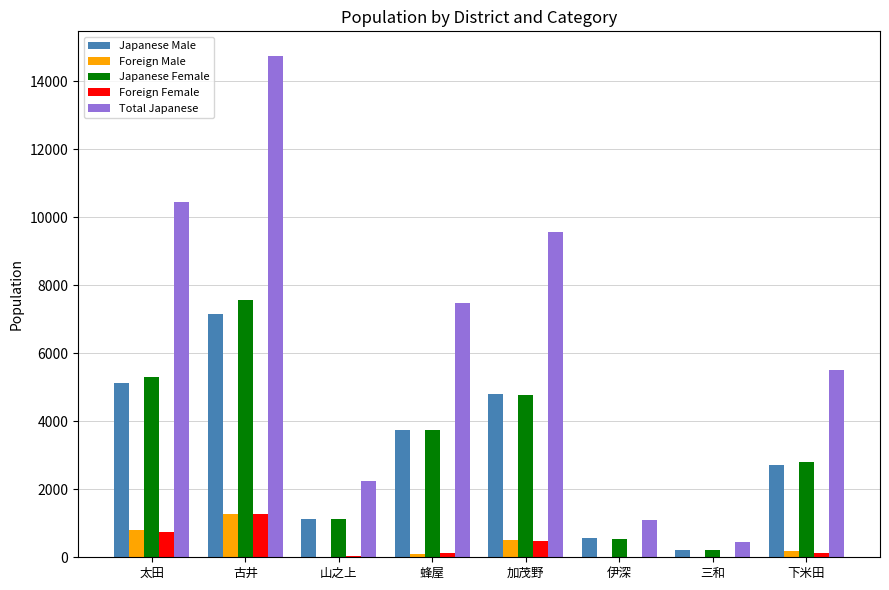

What are all the series names shown in the legend?

Japanese Male, Foreign Male, Japanese Female, Foreign Female, Total Japanese